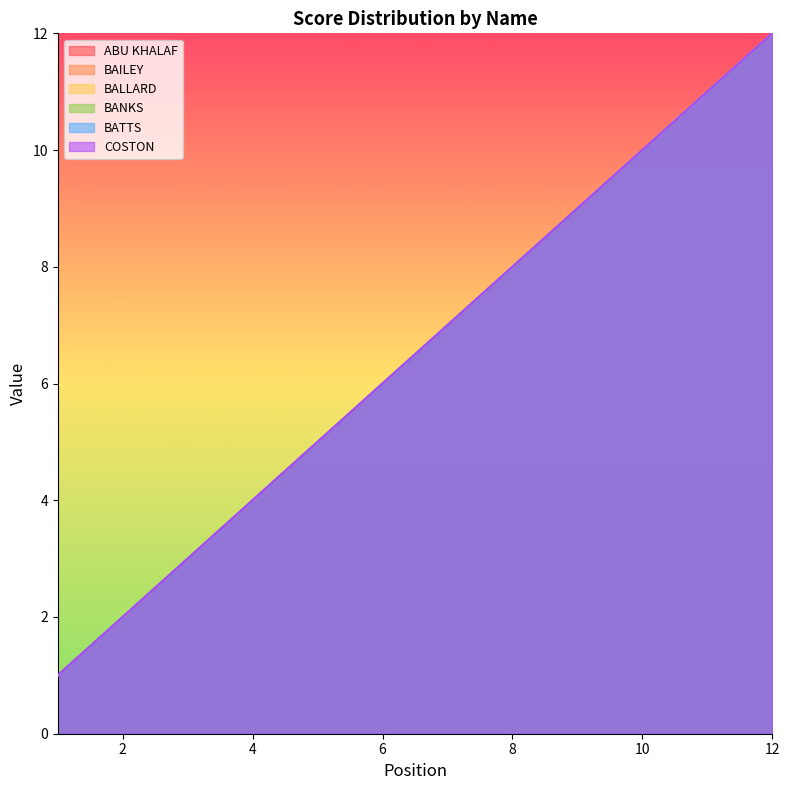

What is the value of the BAILEY point at the 3rd from the left?

3